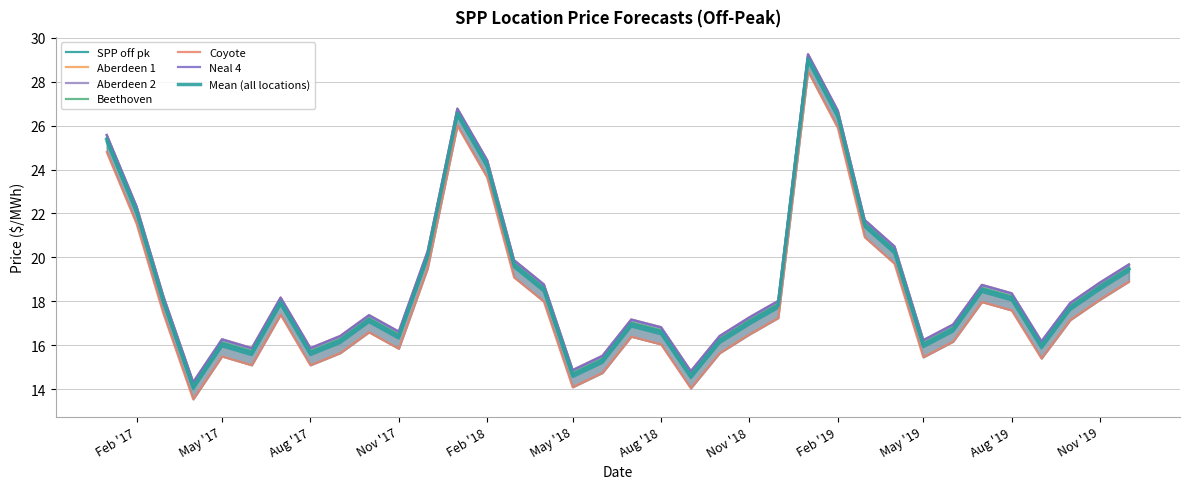

What is the minimum value shown in the chart?

13.5